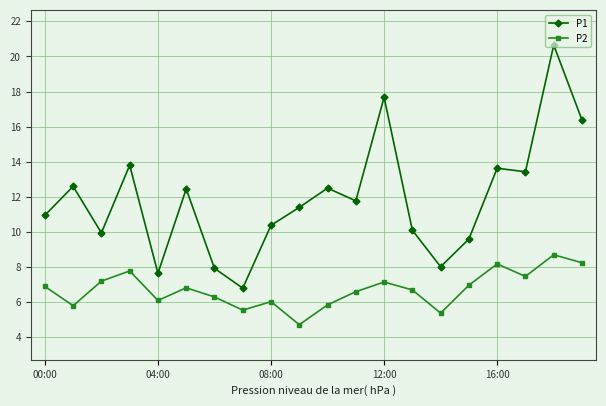

At how many categories does at least one series exceed 9?

16